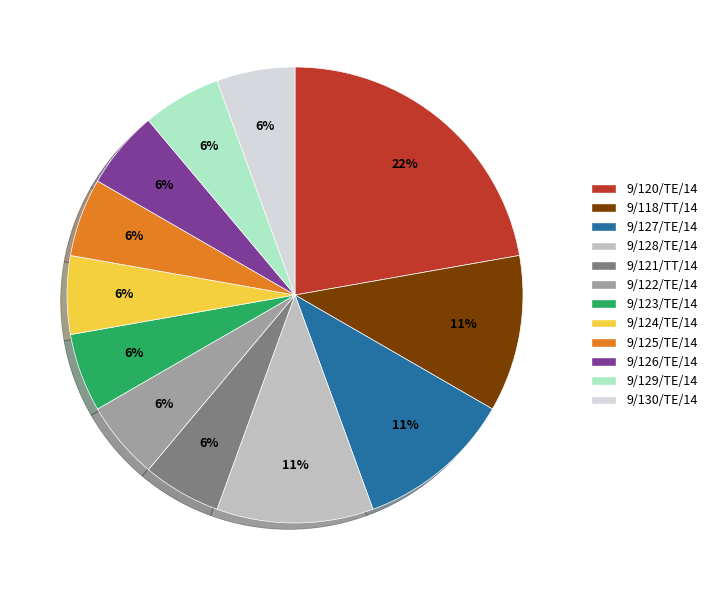

Combined, do 9/122/TE/14 and 9/129/TE/14 account for over 50%?

No